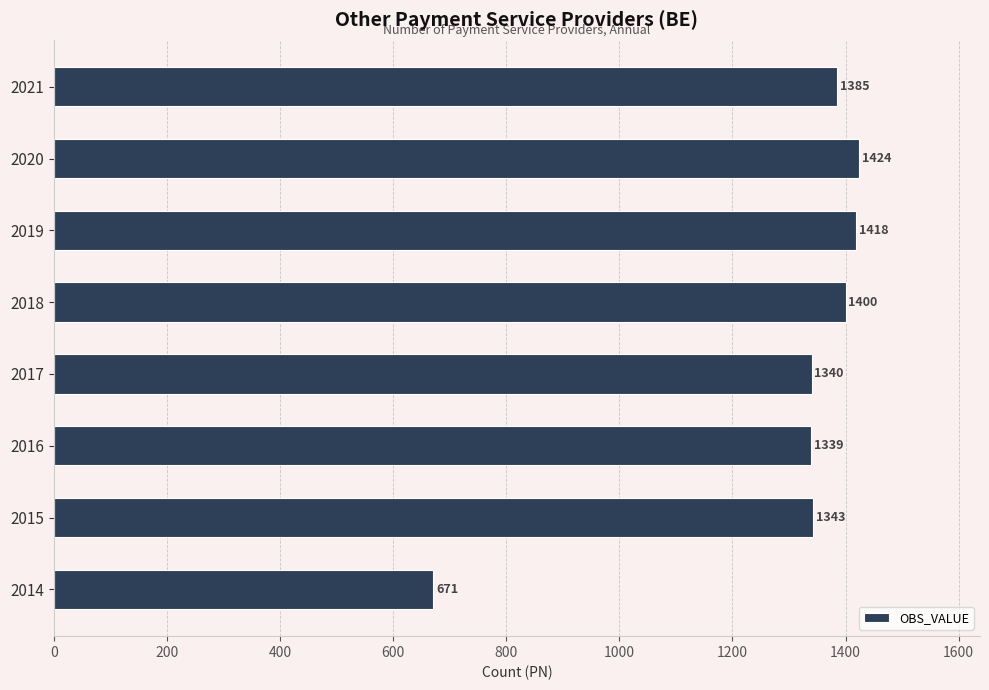

True or false: the data shows 1340 at 2017.

True